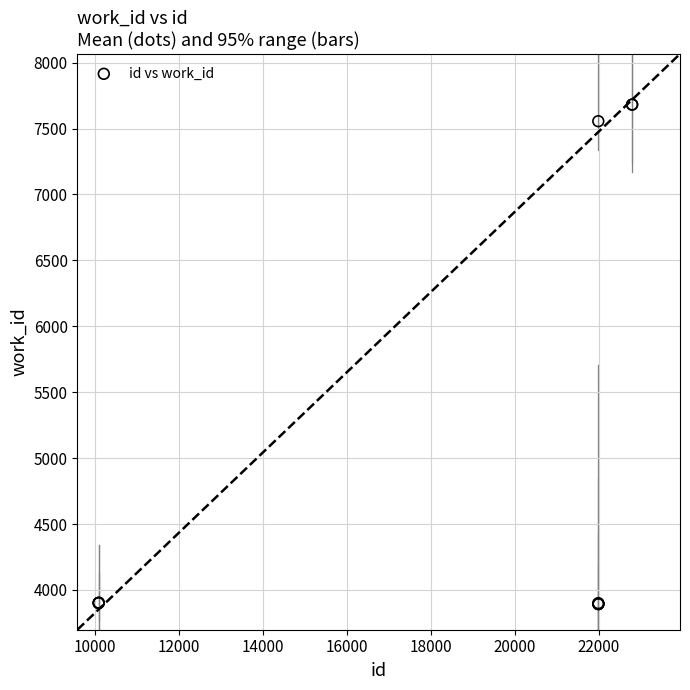

What Y value in the scatter plot is closest to 5787?

7556